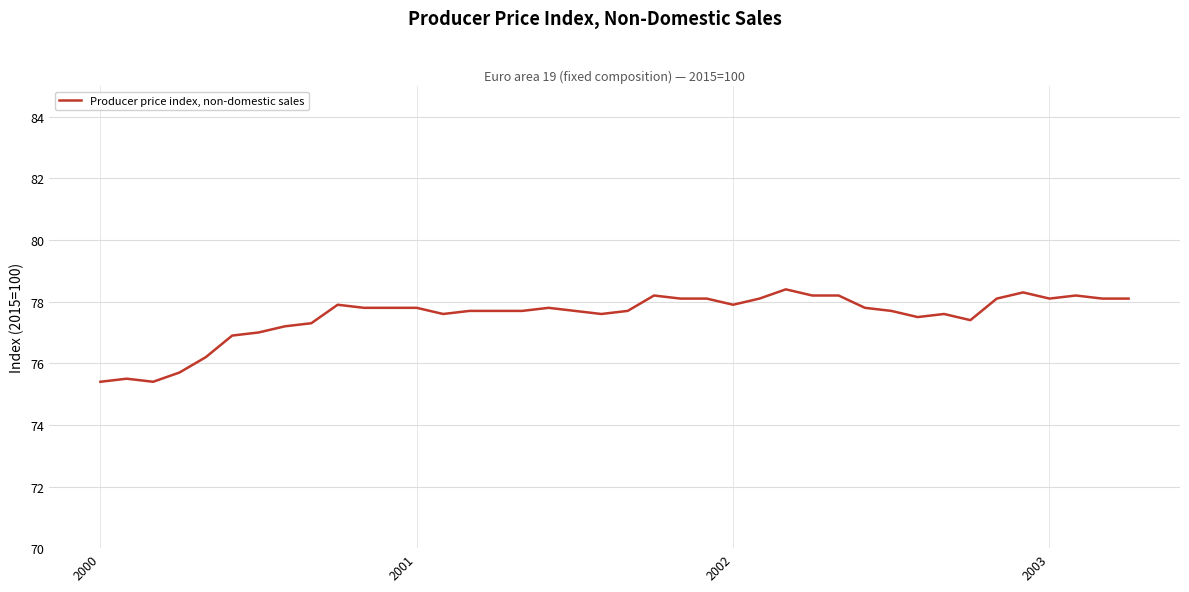

What is the difference between the maximum and minimum values?

3.0